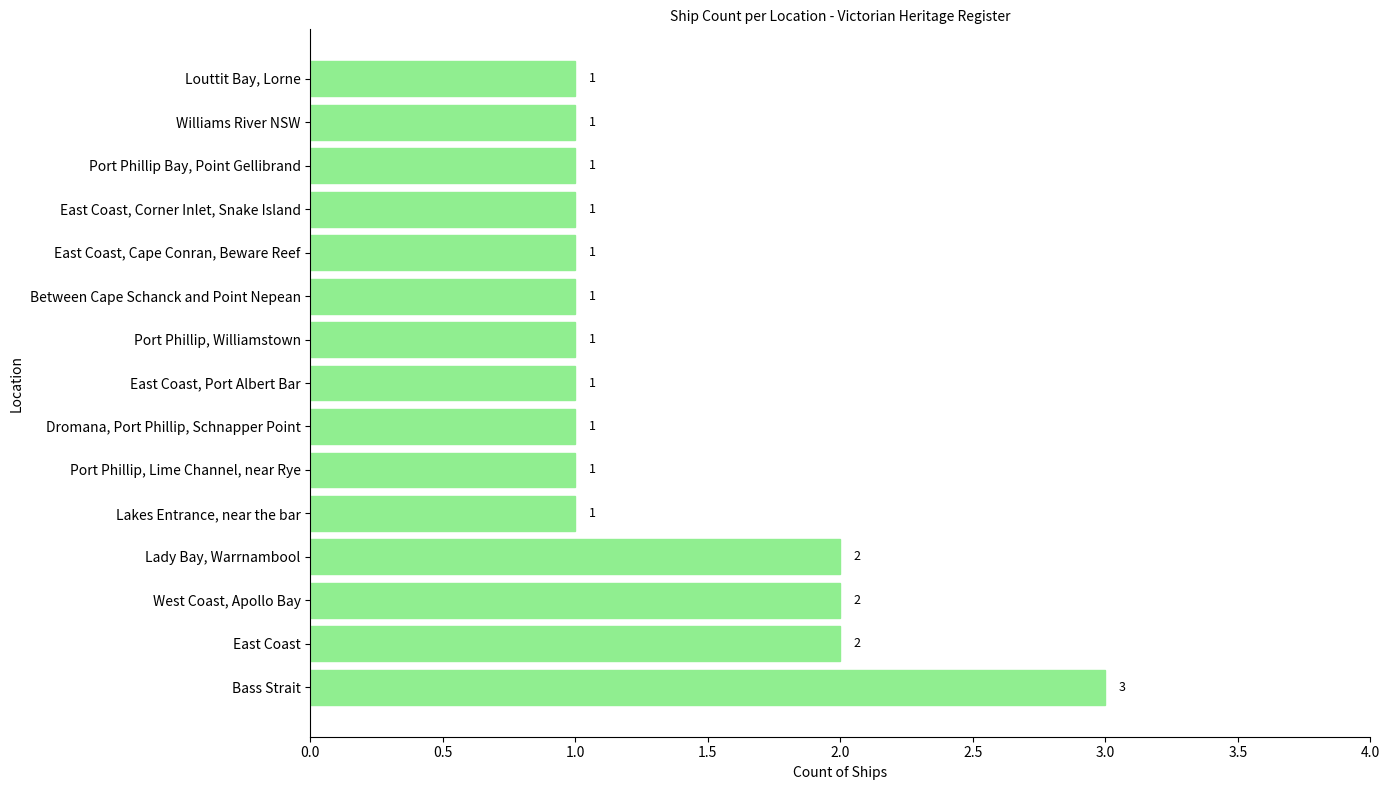

How many data points does each series have?

15